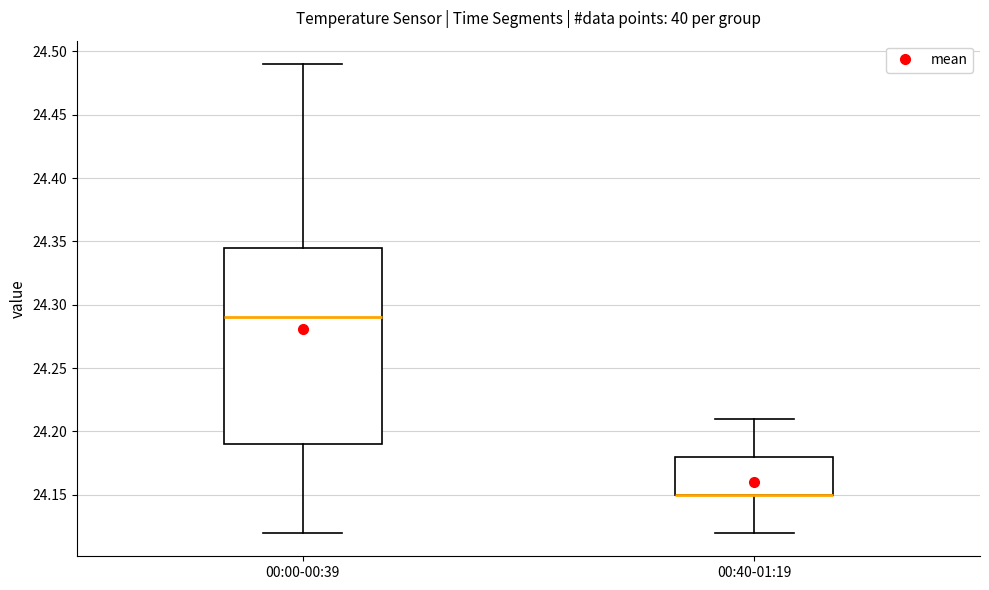

Which box is the tallest, from its lower edge to its upper edge?

00:00-00:39